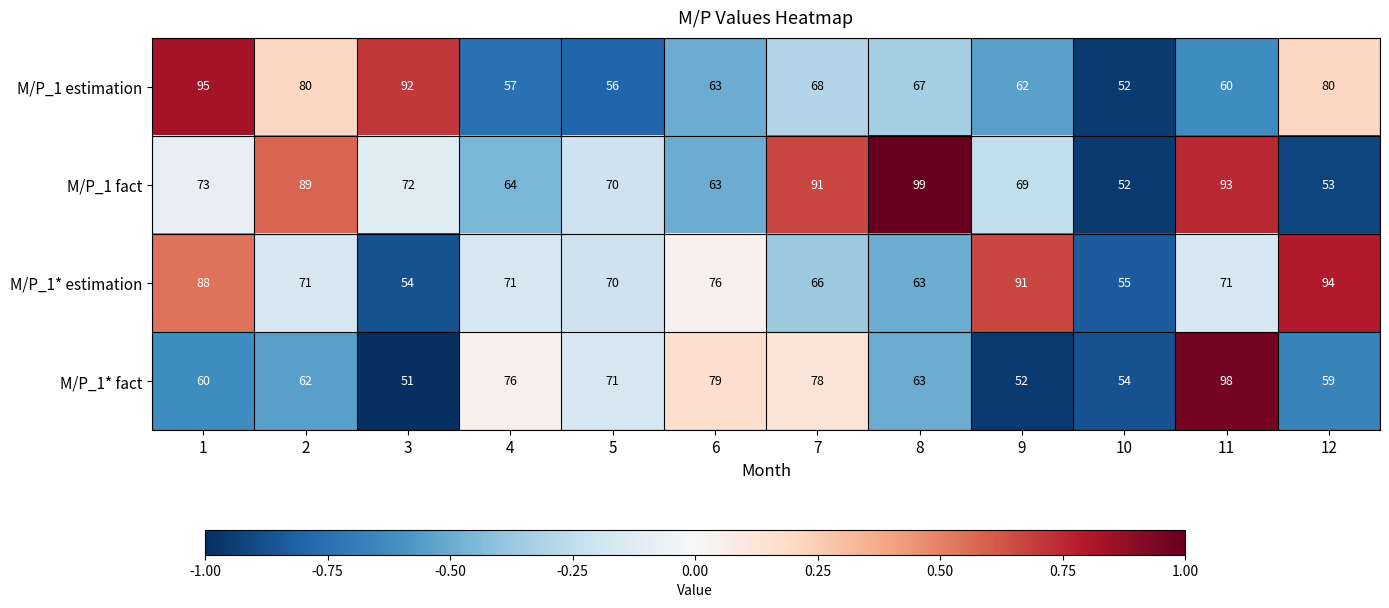

The value of M/P_1* fact at 10 is 54. True or false?

True